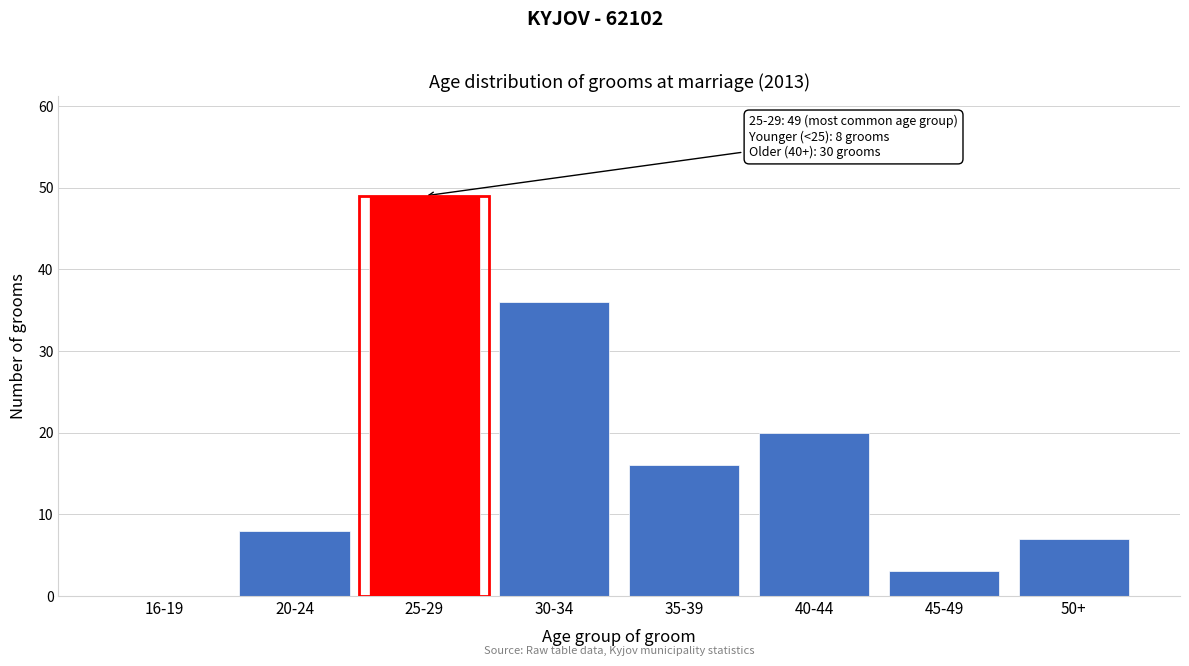

Reading left to right, what are all the values shown in this chart?

16-19=0	20-24=8	25-29=49	30-34=36	35-39=16	40-44=20	45-49=3	50+=7